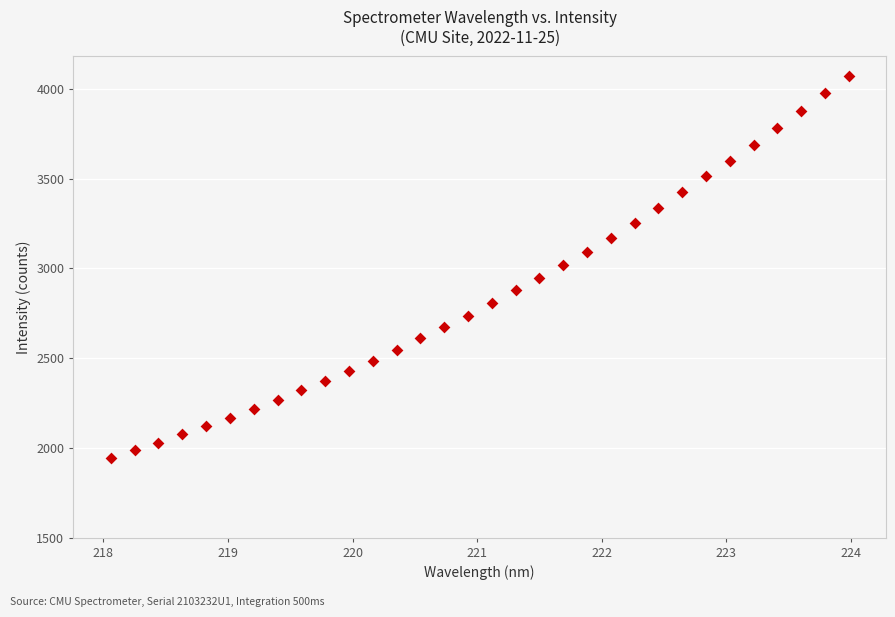

What is the range of X values (max minus min)?

5.9